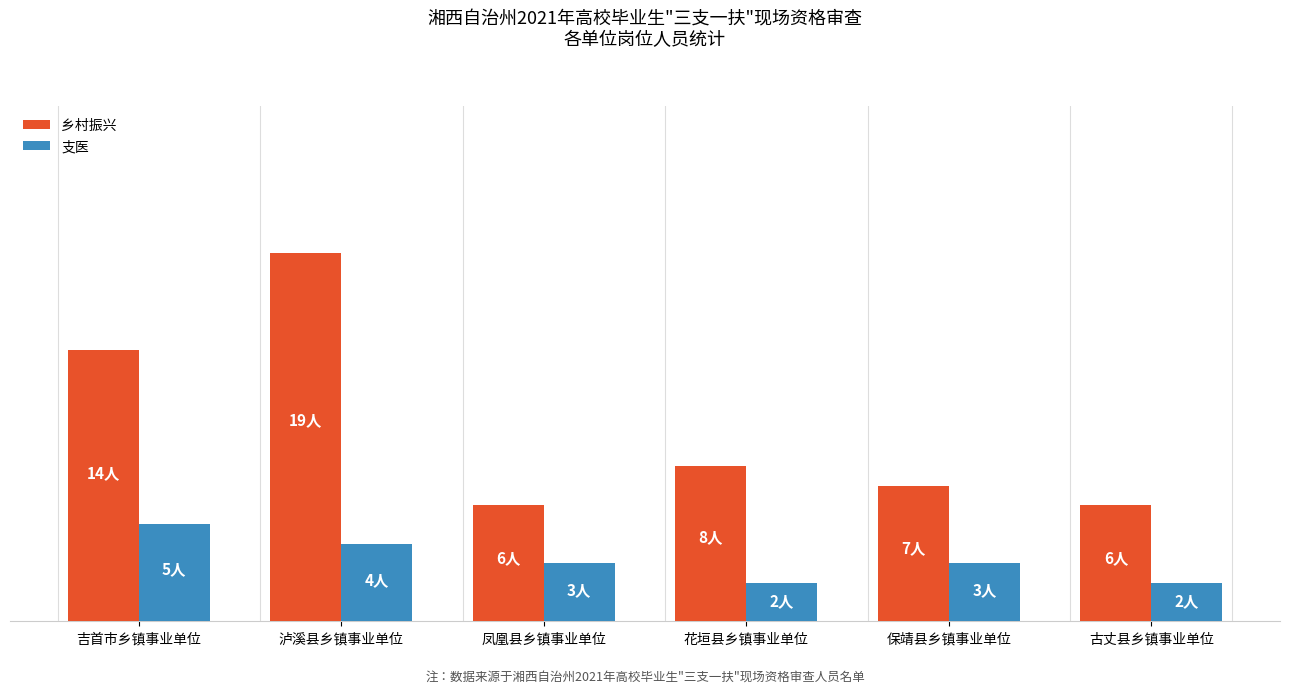

Are the bars horizontal?

No